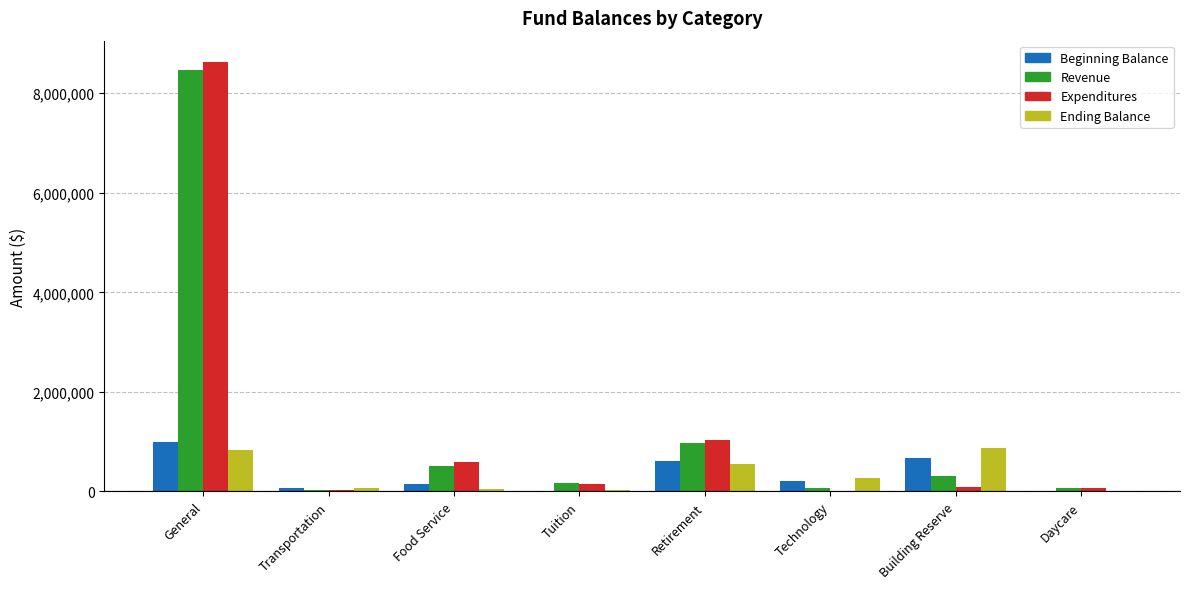

True or false: Expenditures has a value of 561273.1 at Retirement.

False